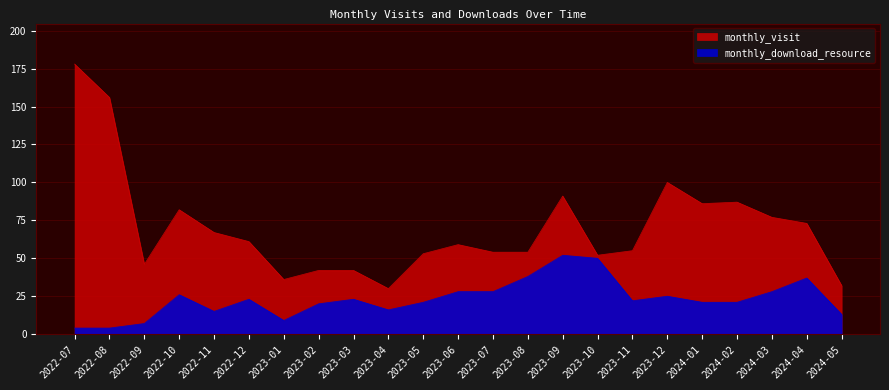

Rank the series by their maximum value, from highest to lowest.

monthly_visit, monthly_download_resource